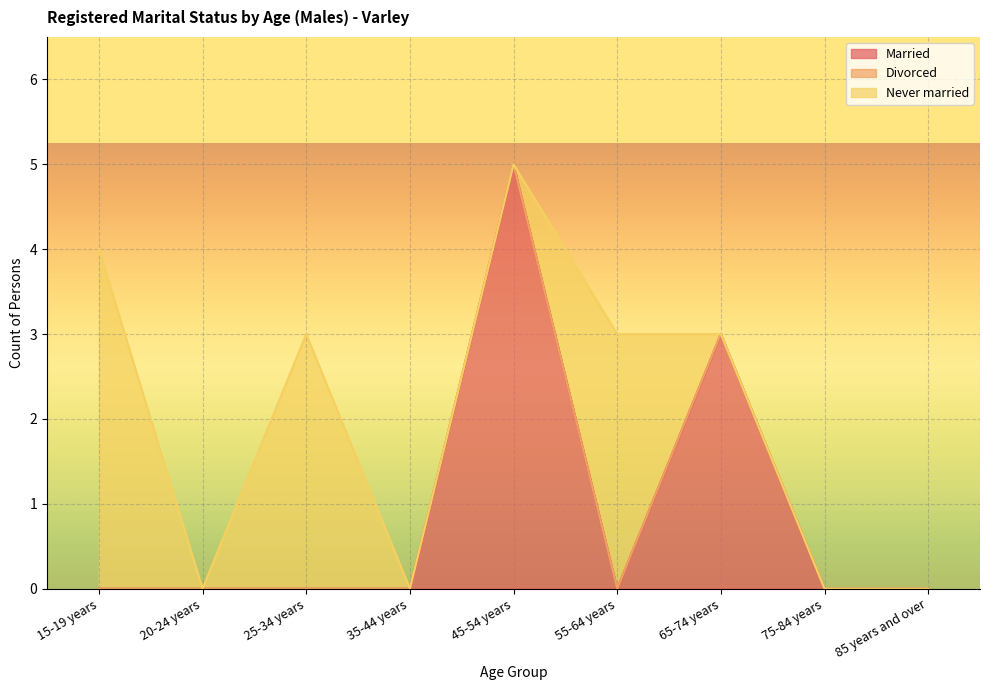

What is the label of the 1st point from the right?

85 years and over